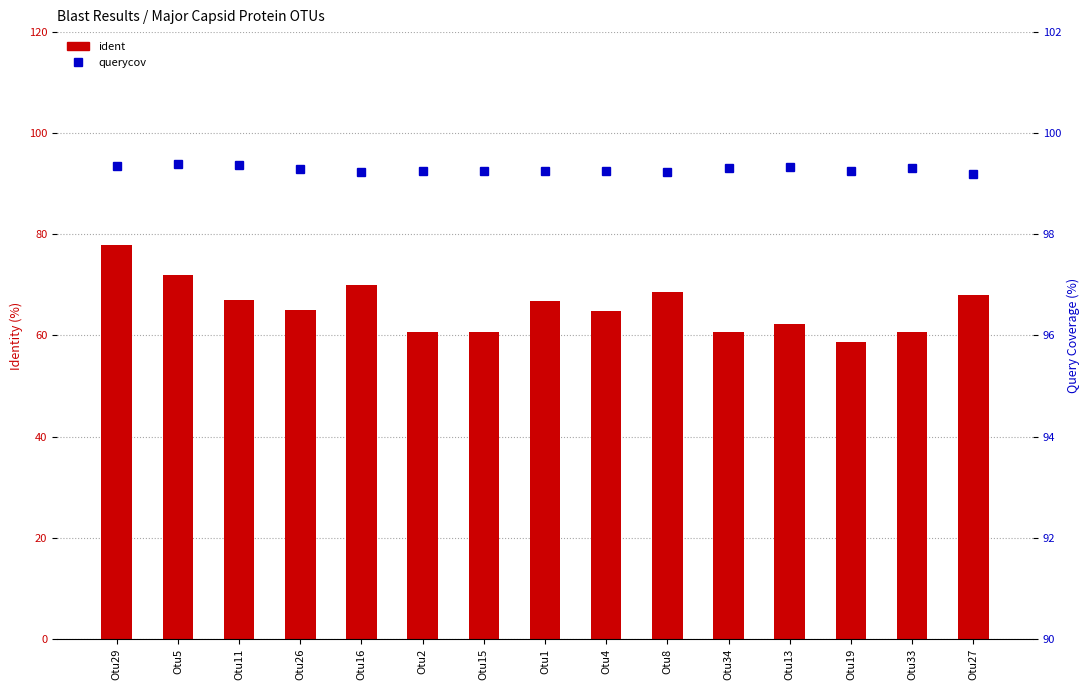

The ident series shows 34.0 at Otu19. True or false?

False